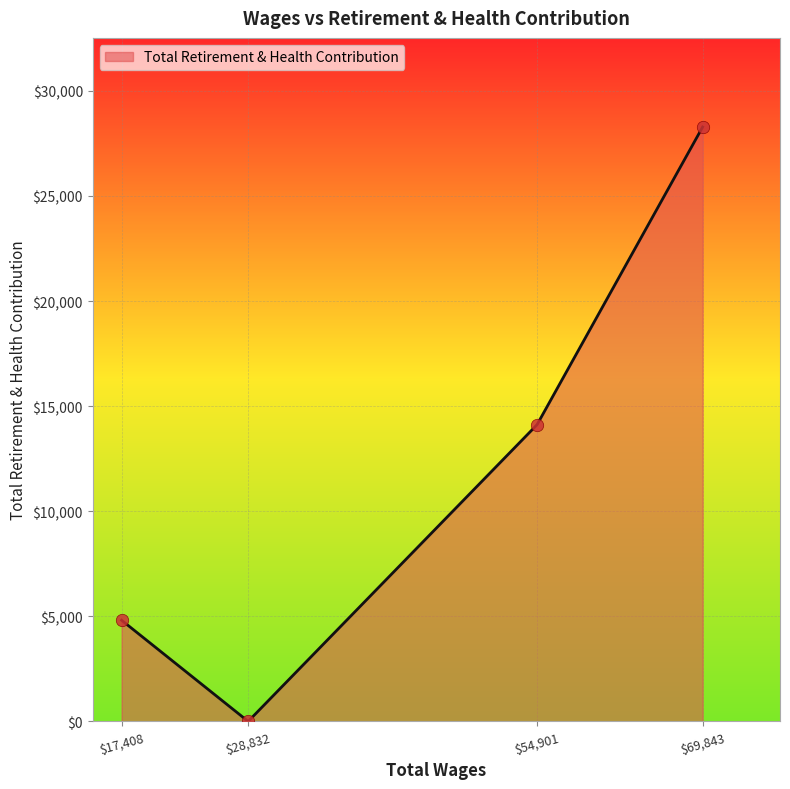

Which label corresponds to the largest value in the chart?

$69,843